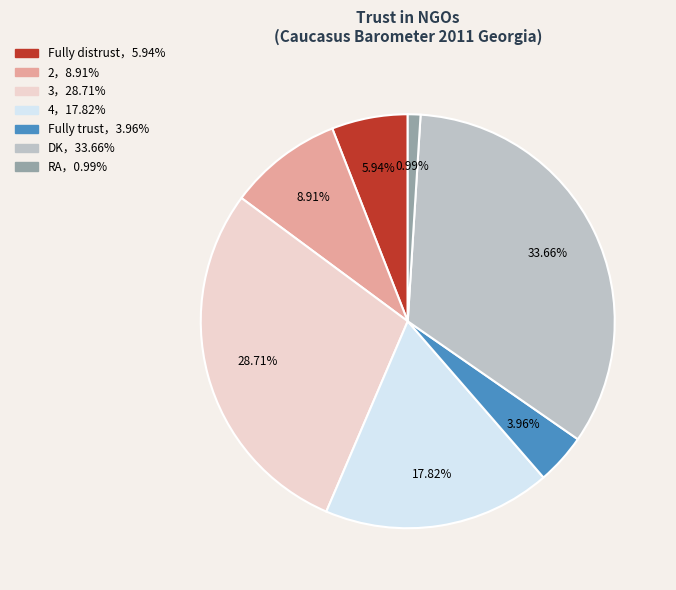

Does any single category account for the majority?

No